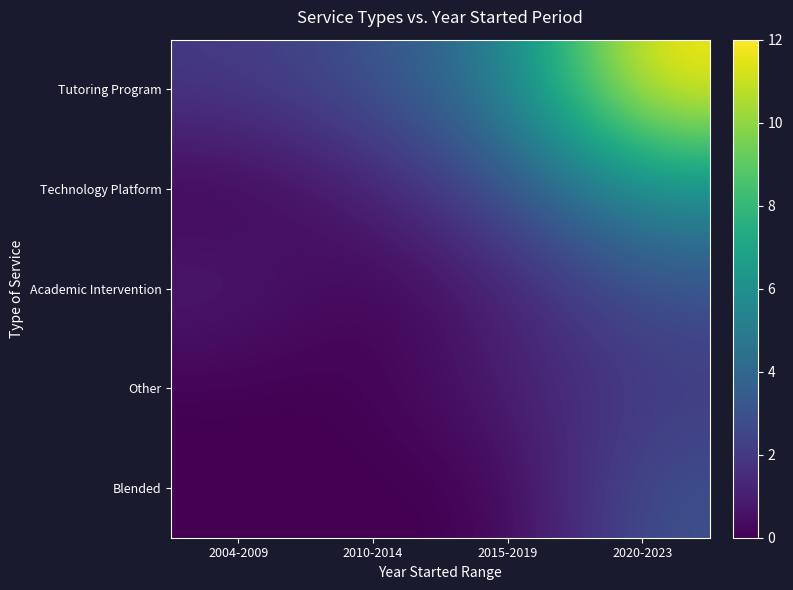

What is the difference between the highest and lowest values at 2010-2014?

3